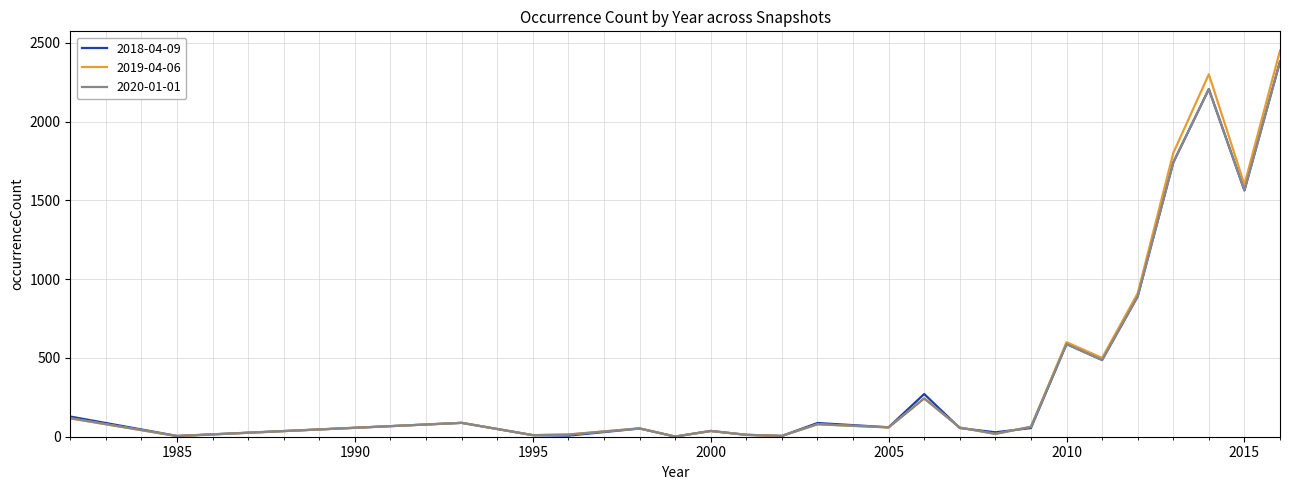

Which series has the widest spread of values?

2019-04-06